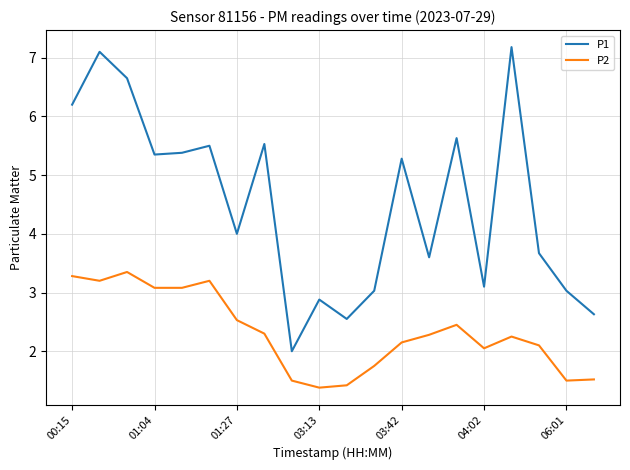

In P1, how many points are lower than both neighbors (excluding endpoints)?

6